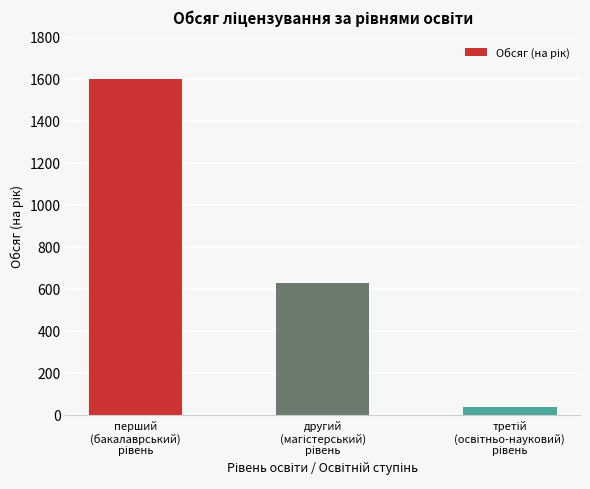

What is the difference between the maximum and second lowest values?

974